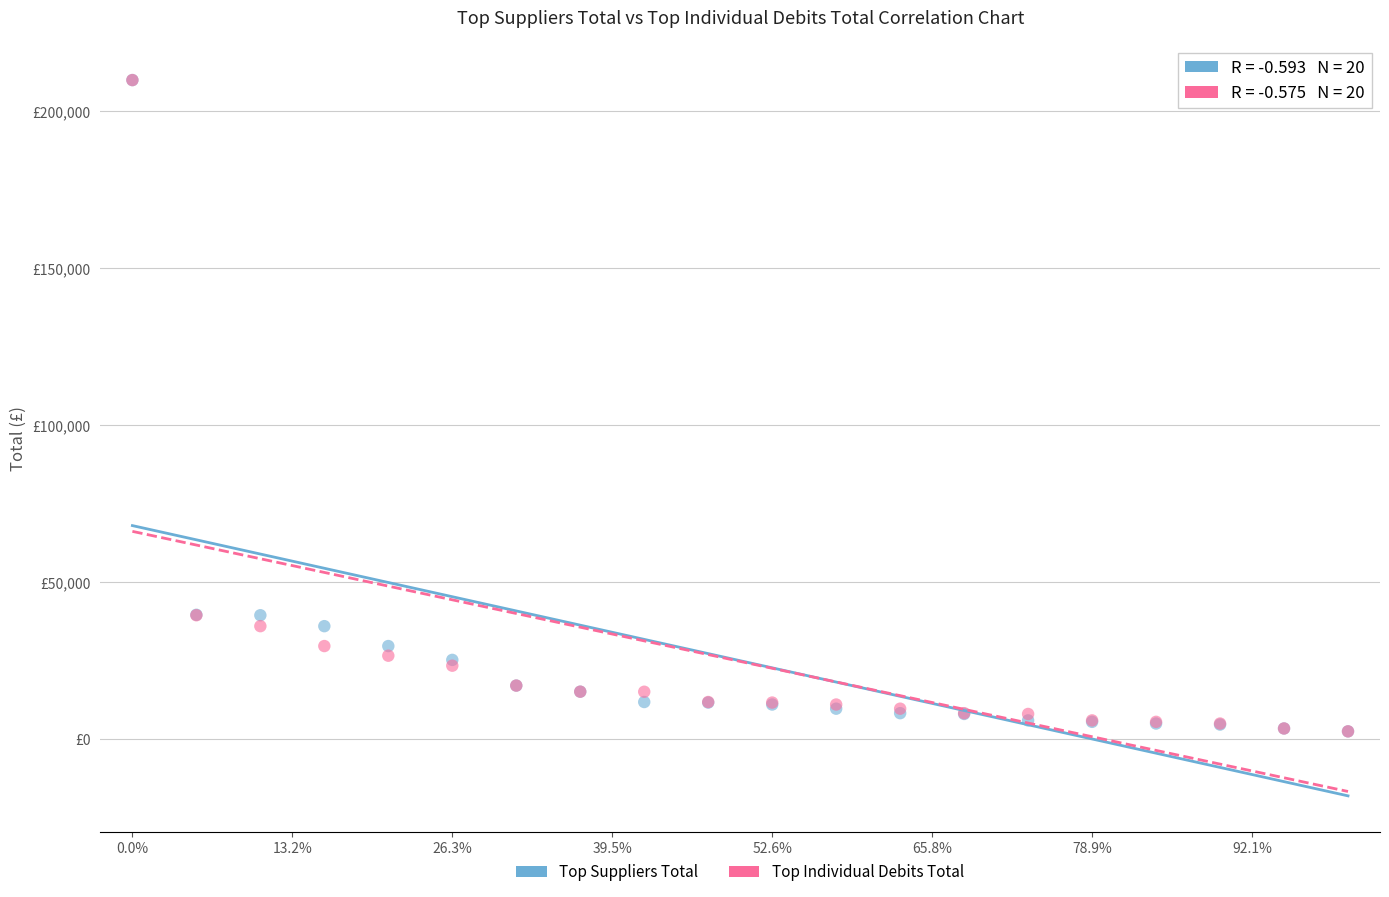

What are all the series names shown in the legend?

Top Suppliers Total, Top Individual Debits Total